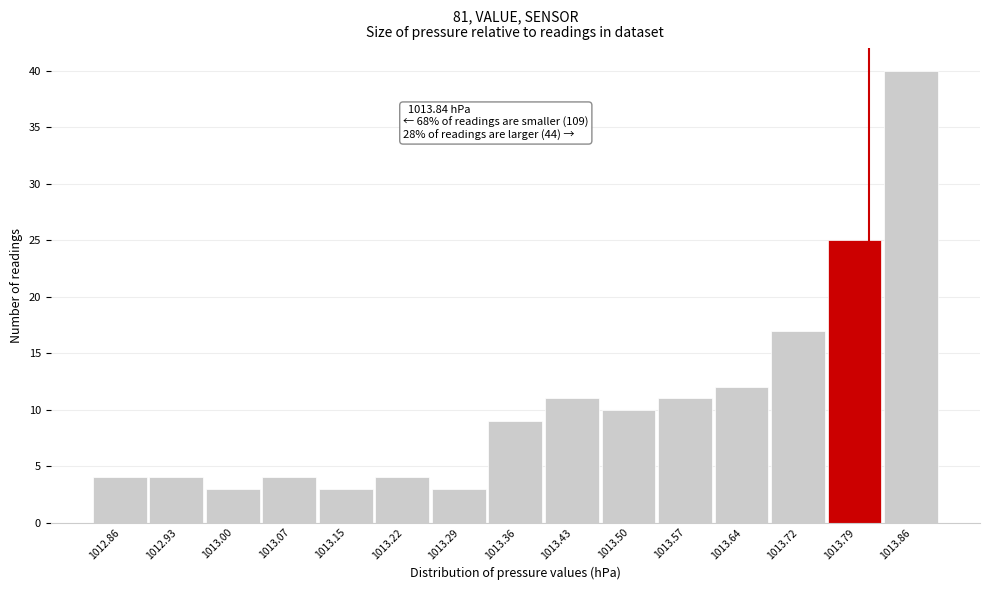

Reading left to right, list all the values displayed in this chart.

1012.86=4	1012.93=4	1013.00=3	1013.07=4	1013.15=3	1013.22=4	1013.29=3	1013.36=9	1013.43=11	1013.50=10	1013.57=11	1013.64=12	1013.72=17	1013.79=25	1013.86=40